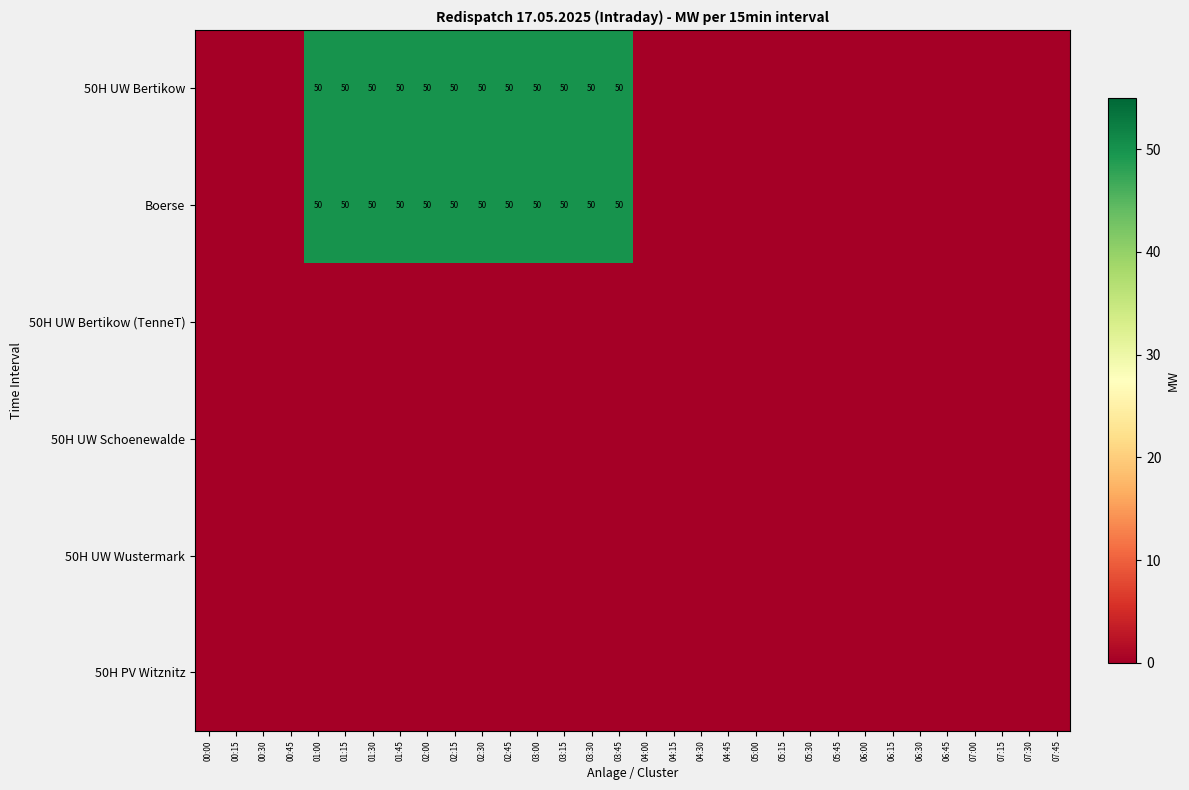

Which series has the largest total across all categories?

50H UW Bertikow